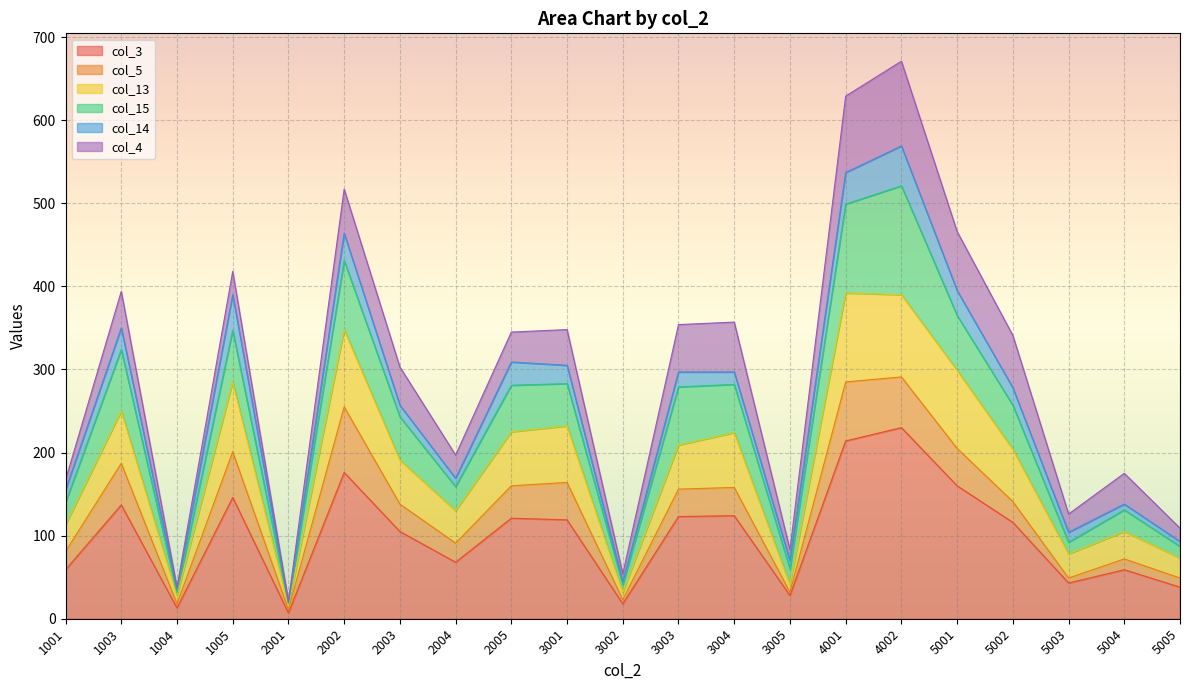

What is the total value across all series at 5001?

466